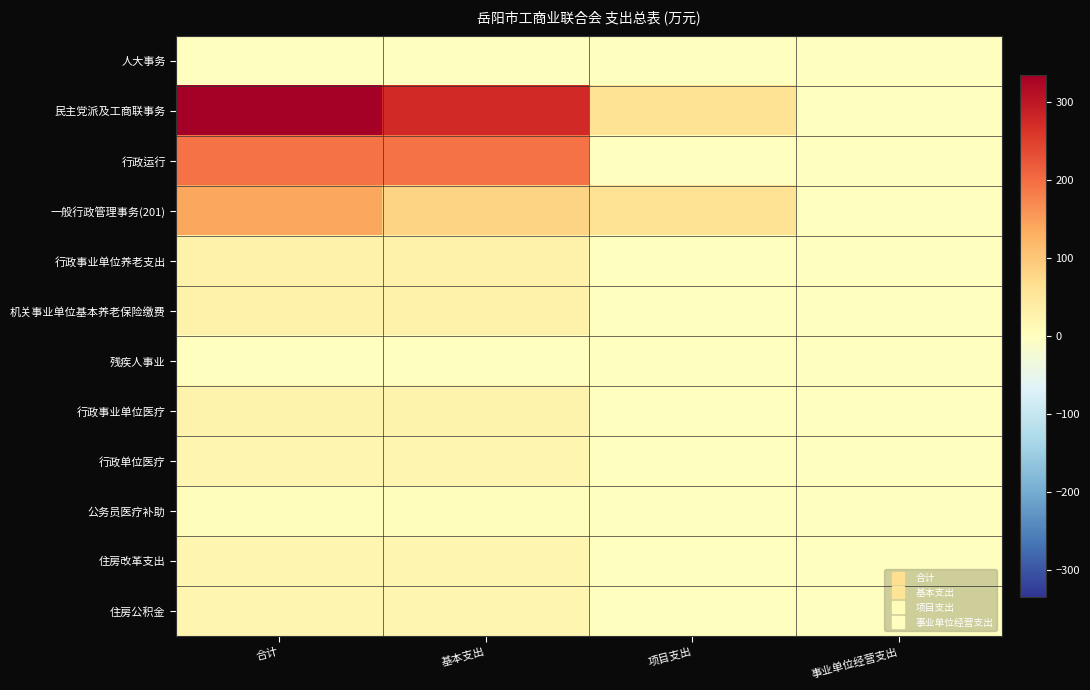

At how many categories does at least one series exceed 38?

3